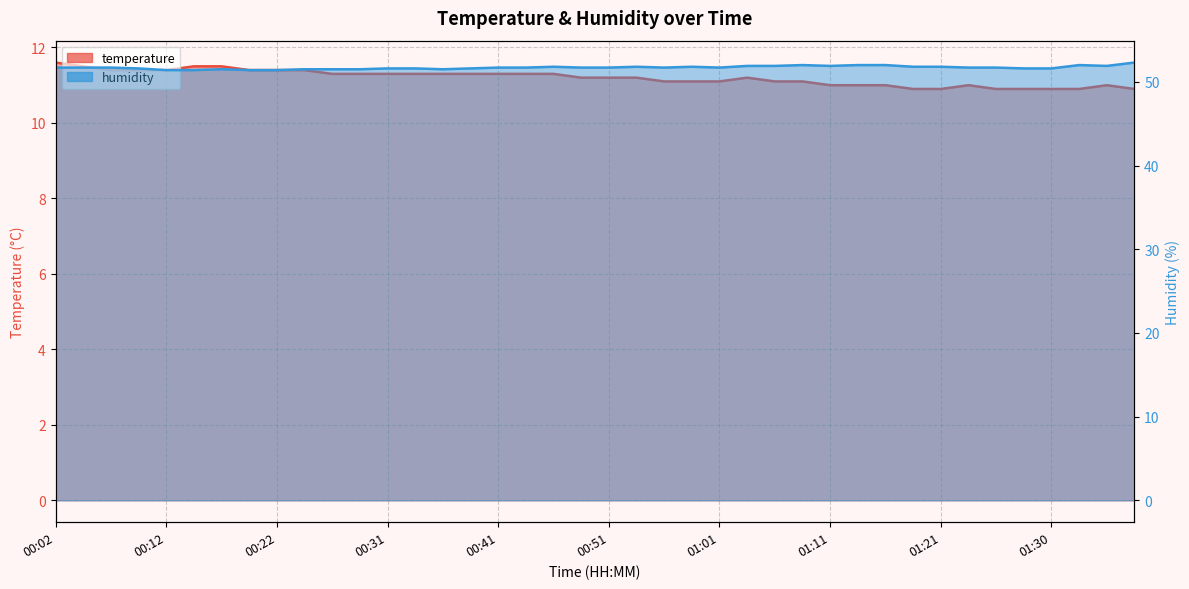

What is the total value across all series at 01:26?

62.6